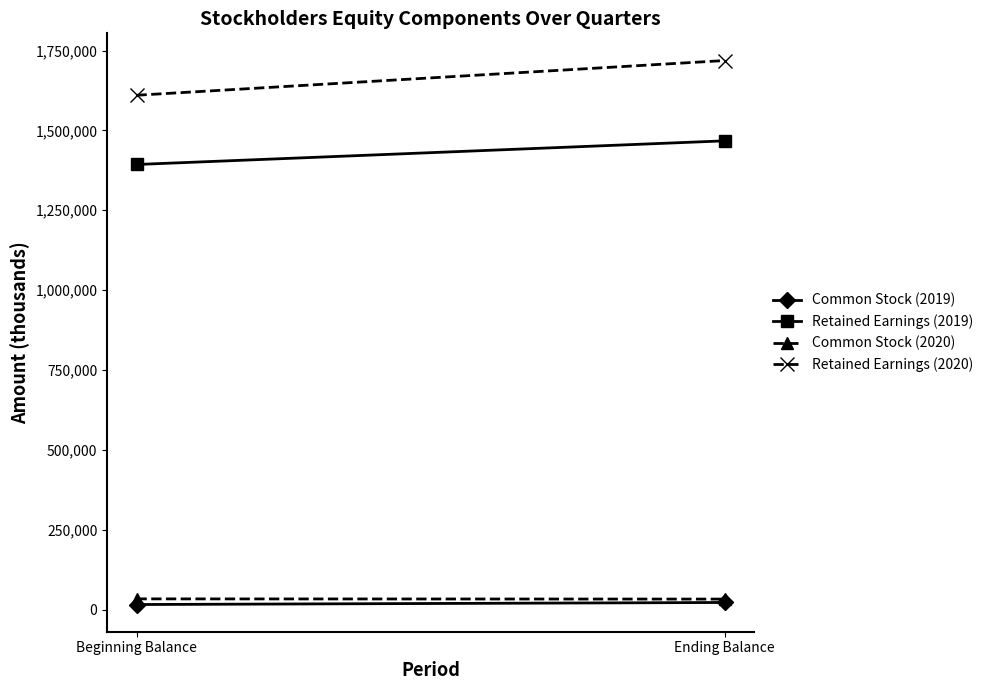

What is the value of the Common Stock (2020) point at the 1st from the left?

33286